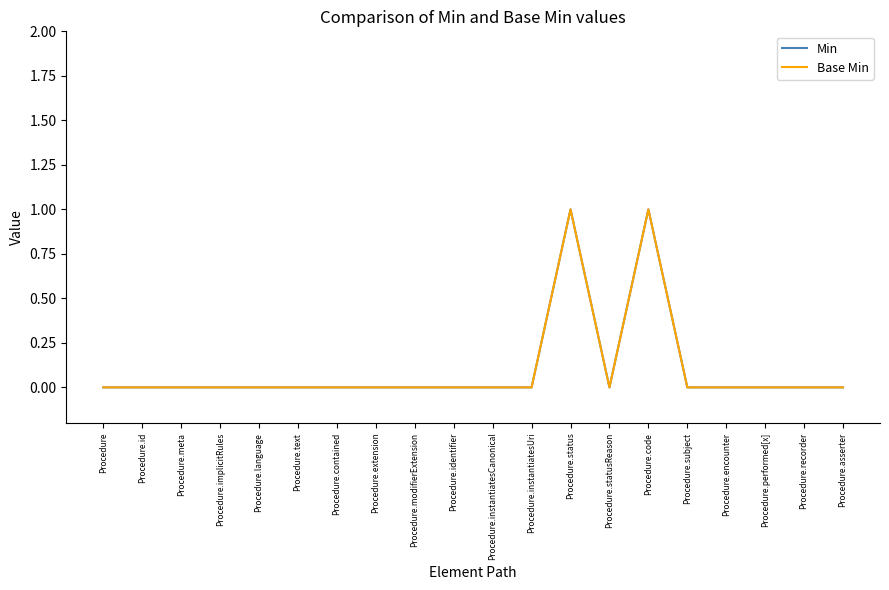

Is this an area chart (filled region under the line)?

No